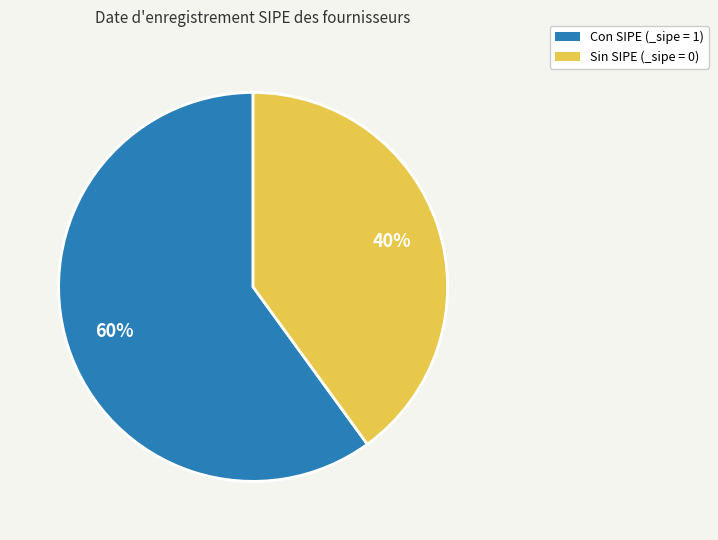

Which category has the biggest portion of the pie?

Con SIPE (_sipe = 1)